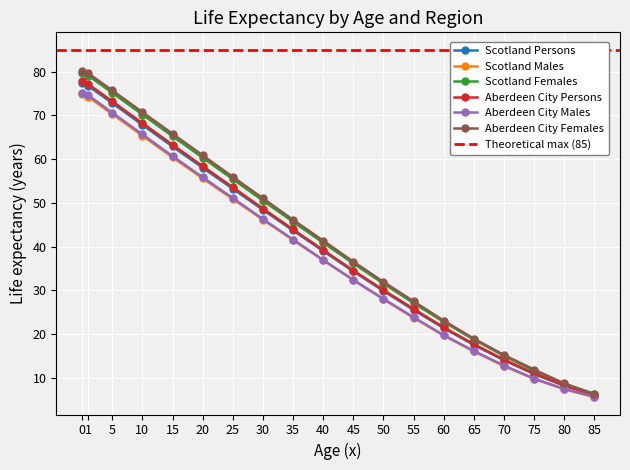

What is the approximate value of Scotland Persons at 60?

21.4